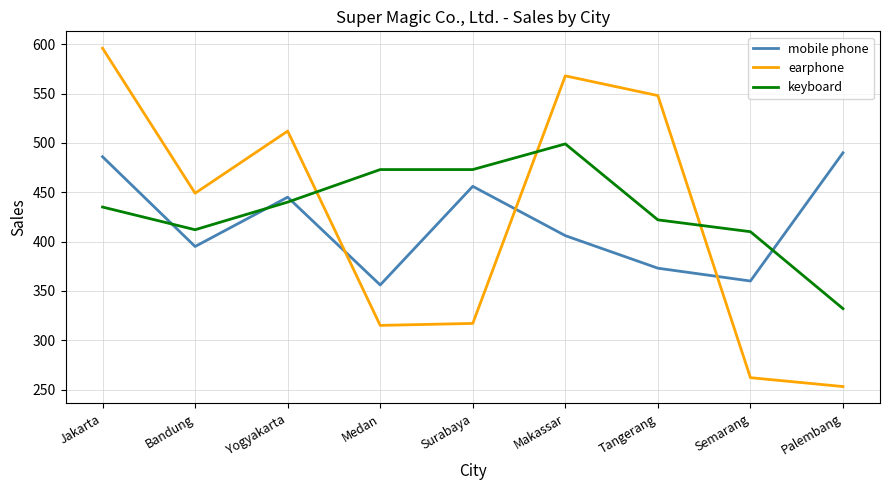

Reading right to left, what are all the values shown in this chart?

mobile phone: Palembang=490	Semarang=360	Tangerang=373	Makassar=406	Surabaya=456	Medan=356	Yogyakarta=445	Bandung=395	Jakarta=486
earphone: Palembang=253	Semarang=262	Tangerang=548	Makassar=568	Surabaya=317	Medan=315	Yogyakarta=512	Bandung=449	Jakarta=596
keyboard: Palembang=332	Semarang=410	Tangerang=422	Makassar=499	Surabaya=473	Medan=473	Yogyakarta=440	Bandung=412	Jakarta=435